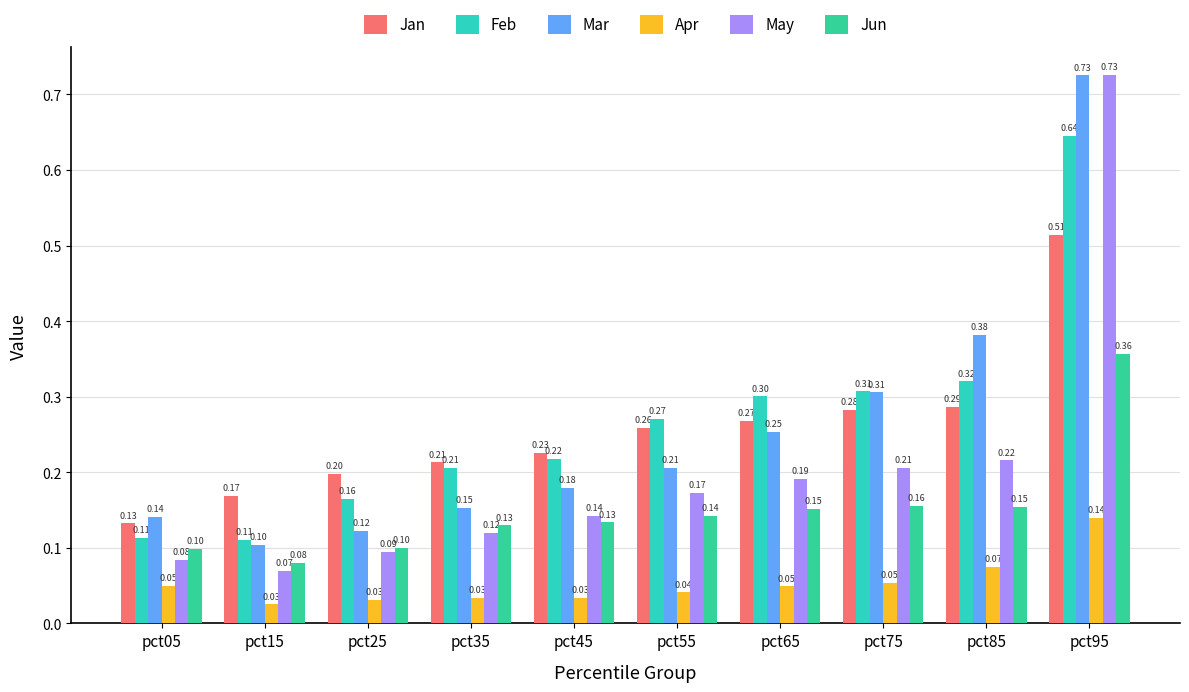

How many Mar values are between 0 and 1?

10